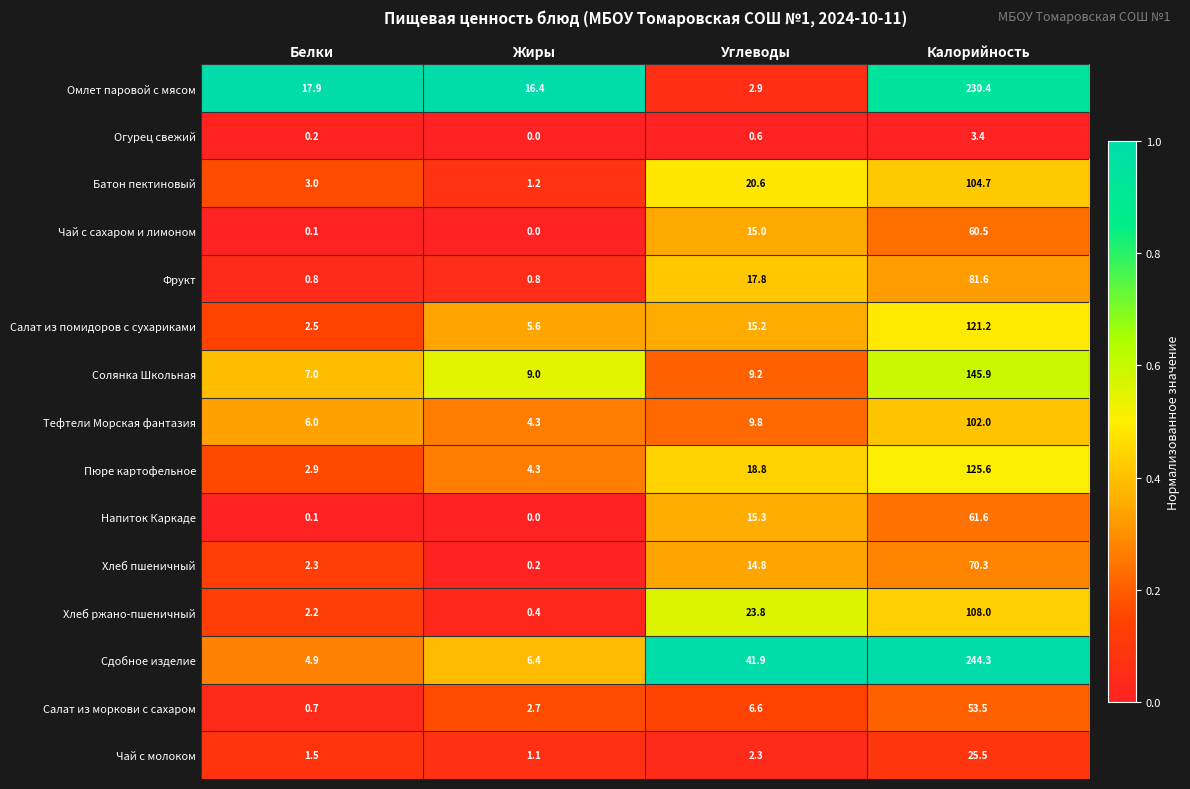

Which series has the widest spread of values?

Сдобное изделие